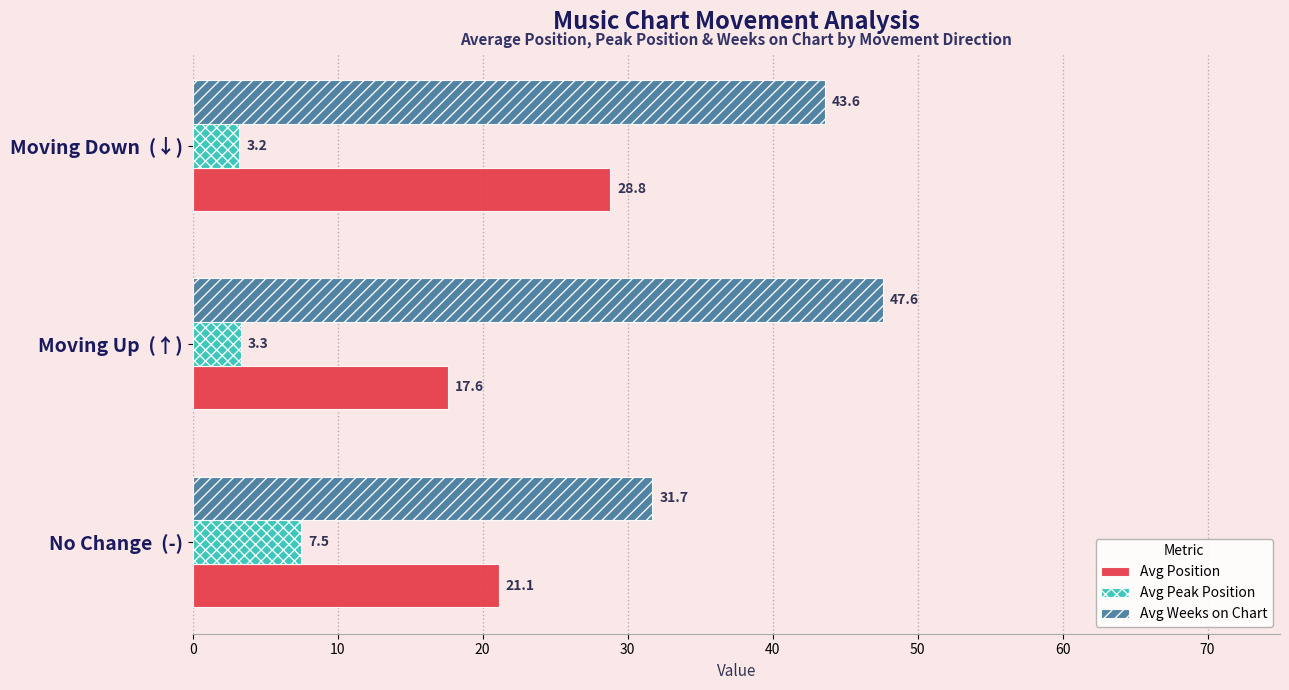

What is the average value of the Avg Weeks on Chart series?

41.0